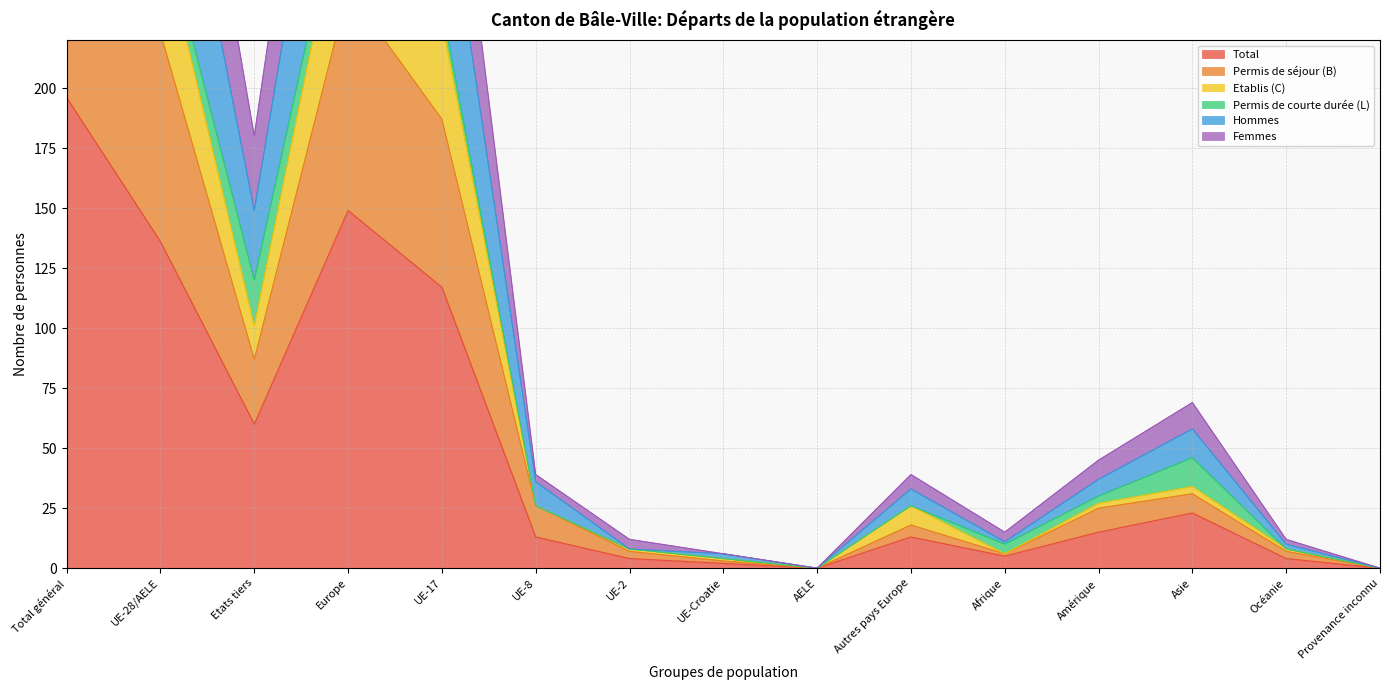

Is the value of Permis de séjour (B) at Europe greater than the value of Femmes at Asie?

Yes